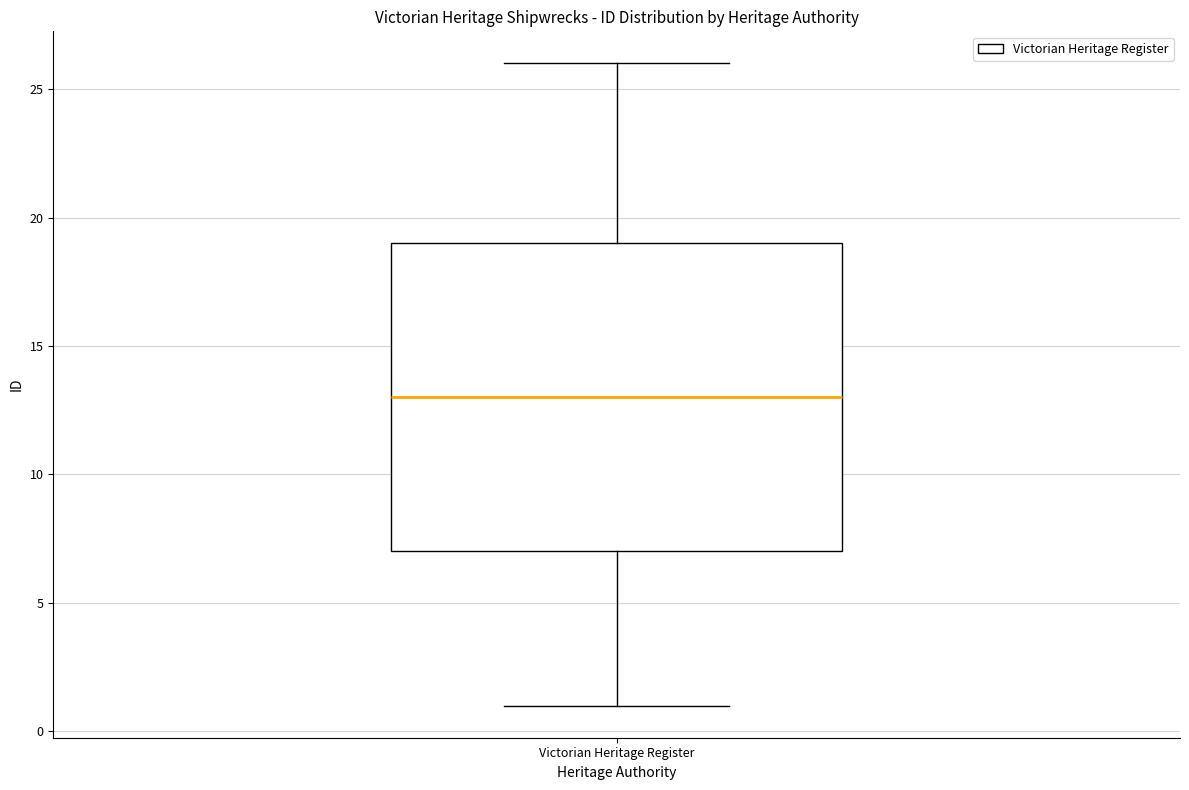

Where does the lower whisker of the box for Victorian Heritage Register end on the y-axis? The values are not printed on the chart, so give them approximately, as read against the axis.

1